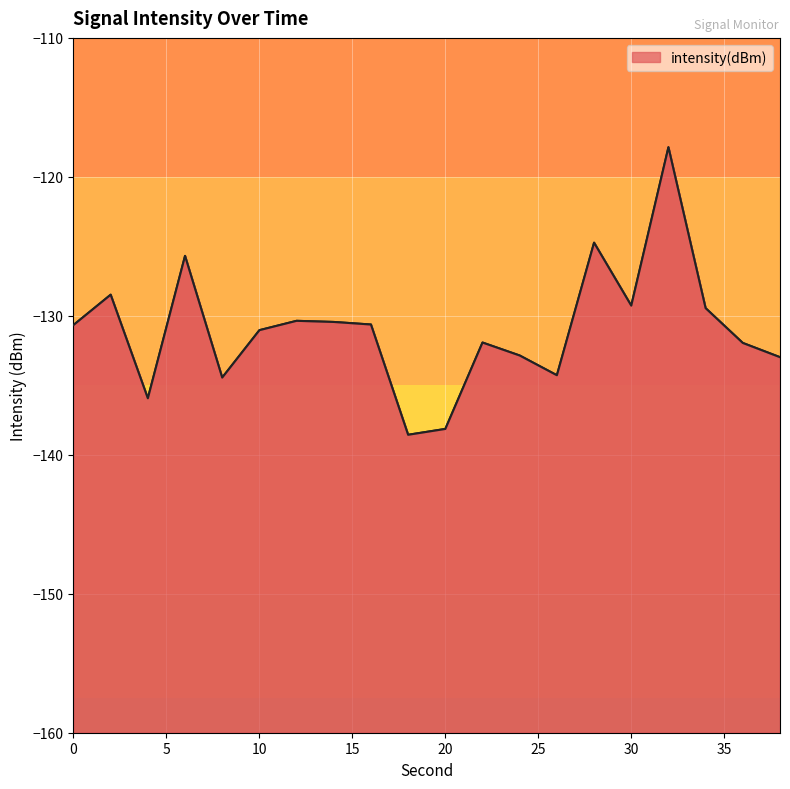

List the labels in order of value, smallest first.

18, 20, 4, 8, 26, 38, 24, 36, 22, 10, 0, 16, 14, 12, 34, 30, 2, 6, 28, 32